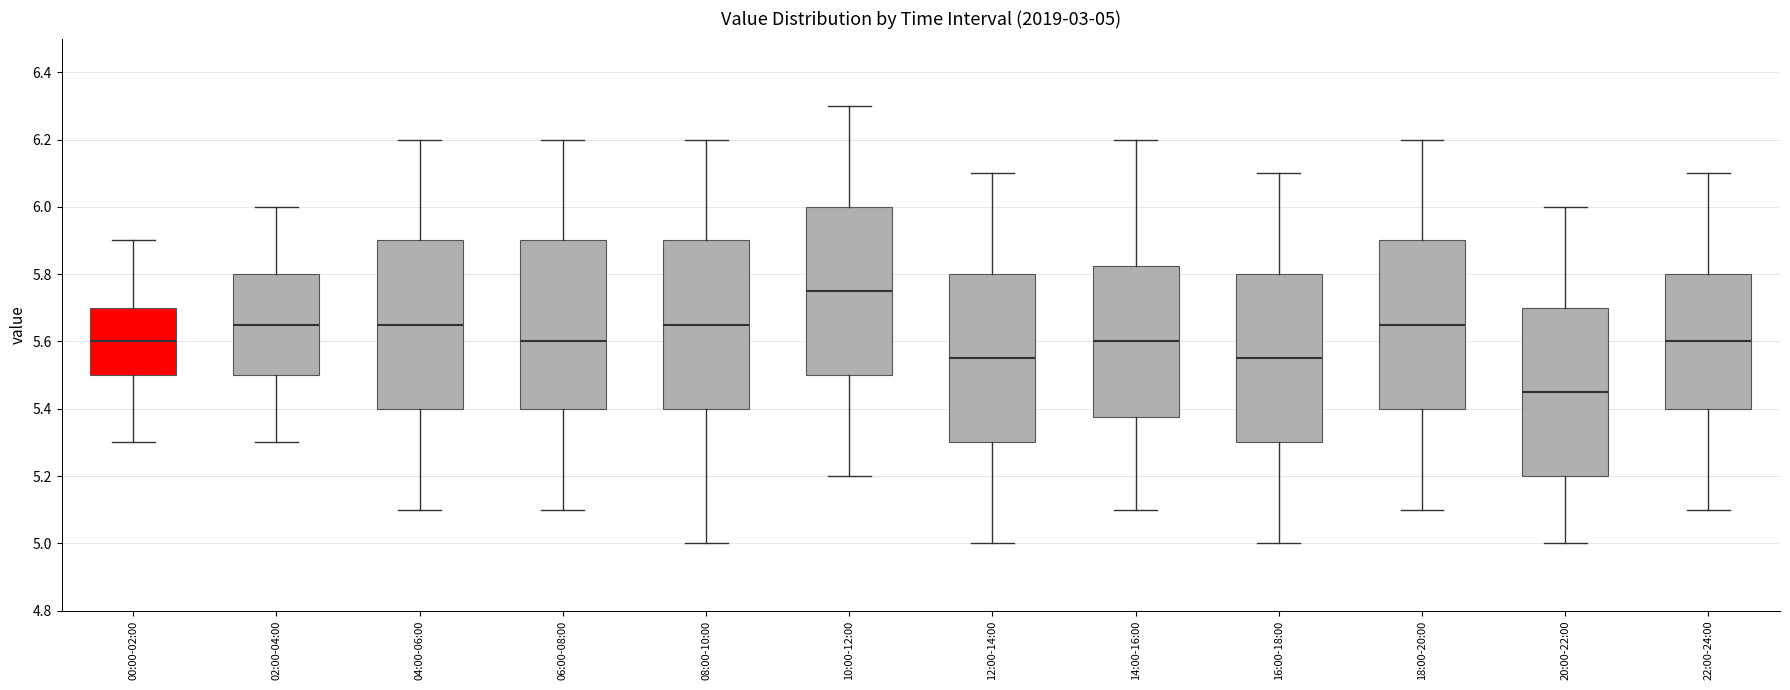

Which box's median line is the highest?

10:00-12:00